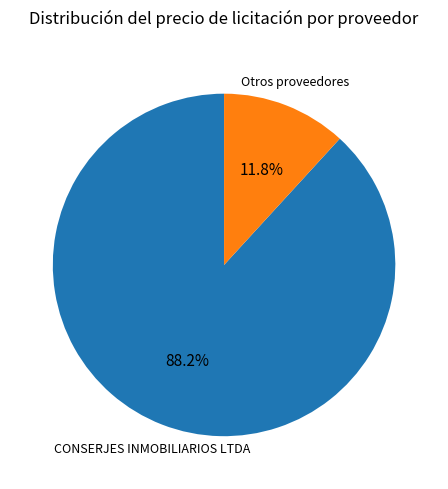

Is there a majority slice in this chart?

Yes